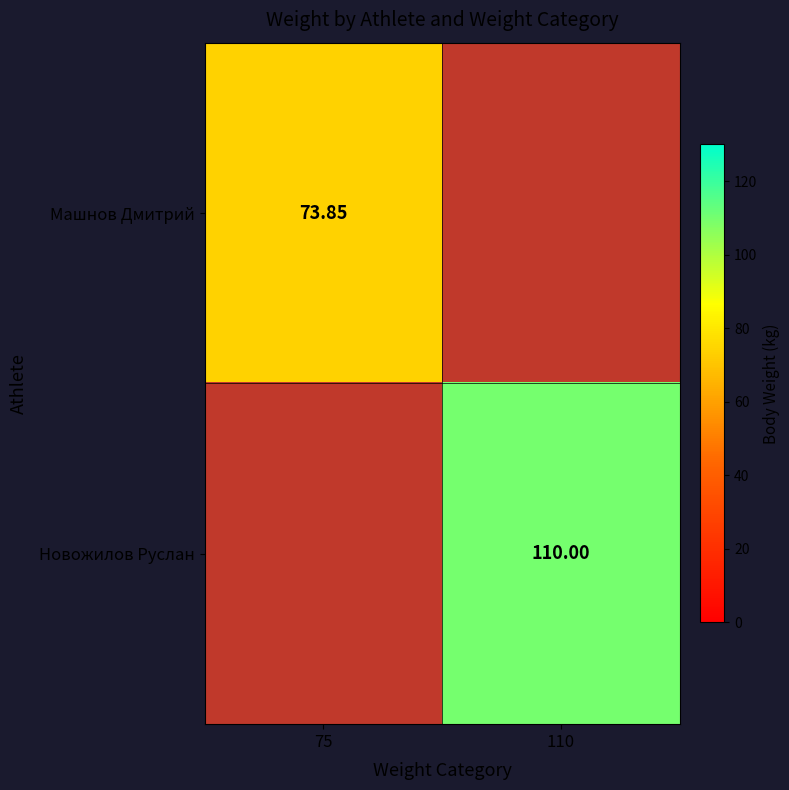

Is the value of Новожилов Руслан at 110 greater than the value of Машнов Дмитрий at 75?

Yes